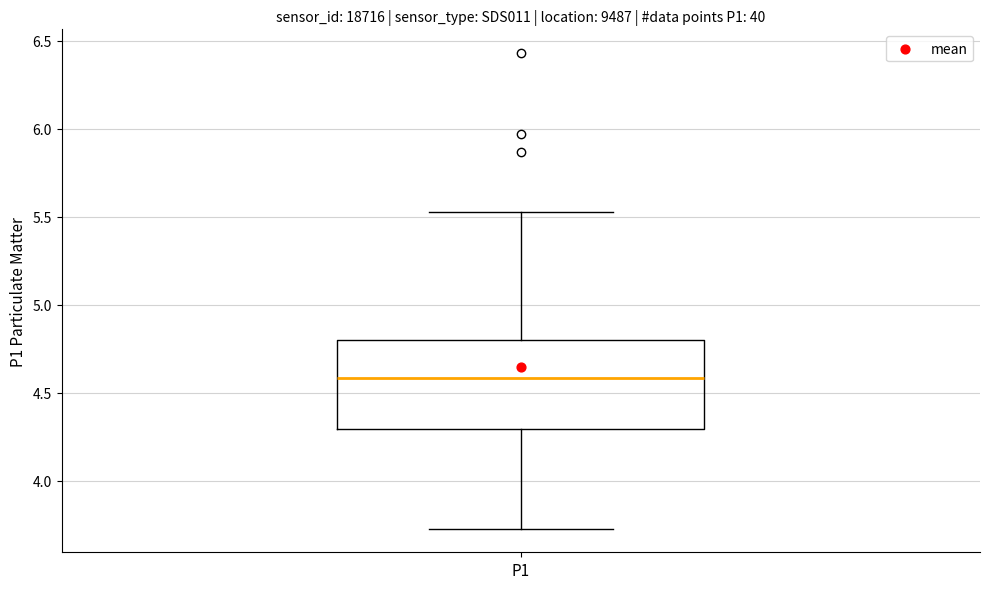

Read this box plot against the y-axis: the position of the median line, the range covered by the box, and the ends of both whiskers. The values are not printed on the chart, so give them approximately, as read against the axis.

median 4.60, box 4.30 to 4.80, whiskers 3.75 to 5.55